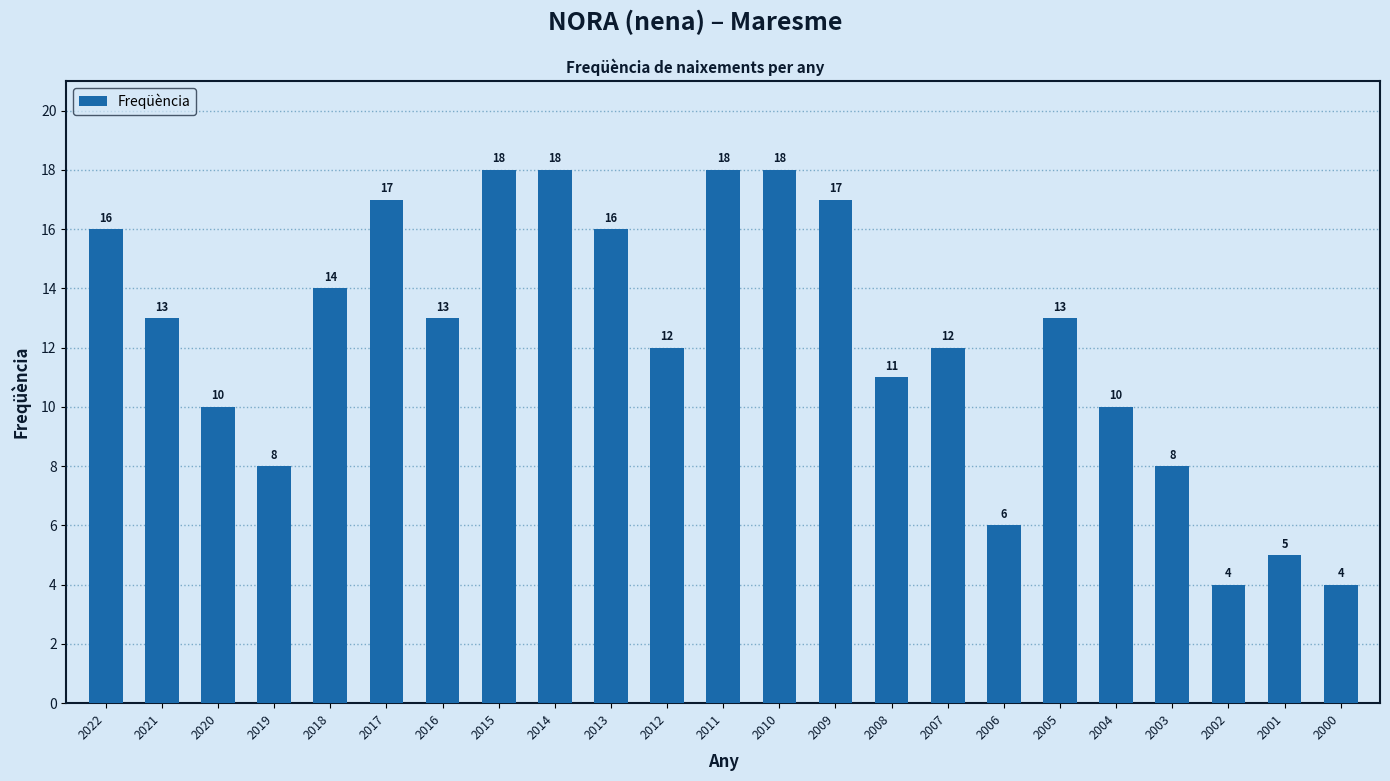

How many bars are there in total?

23